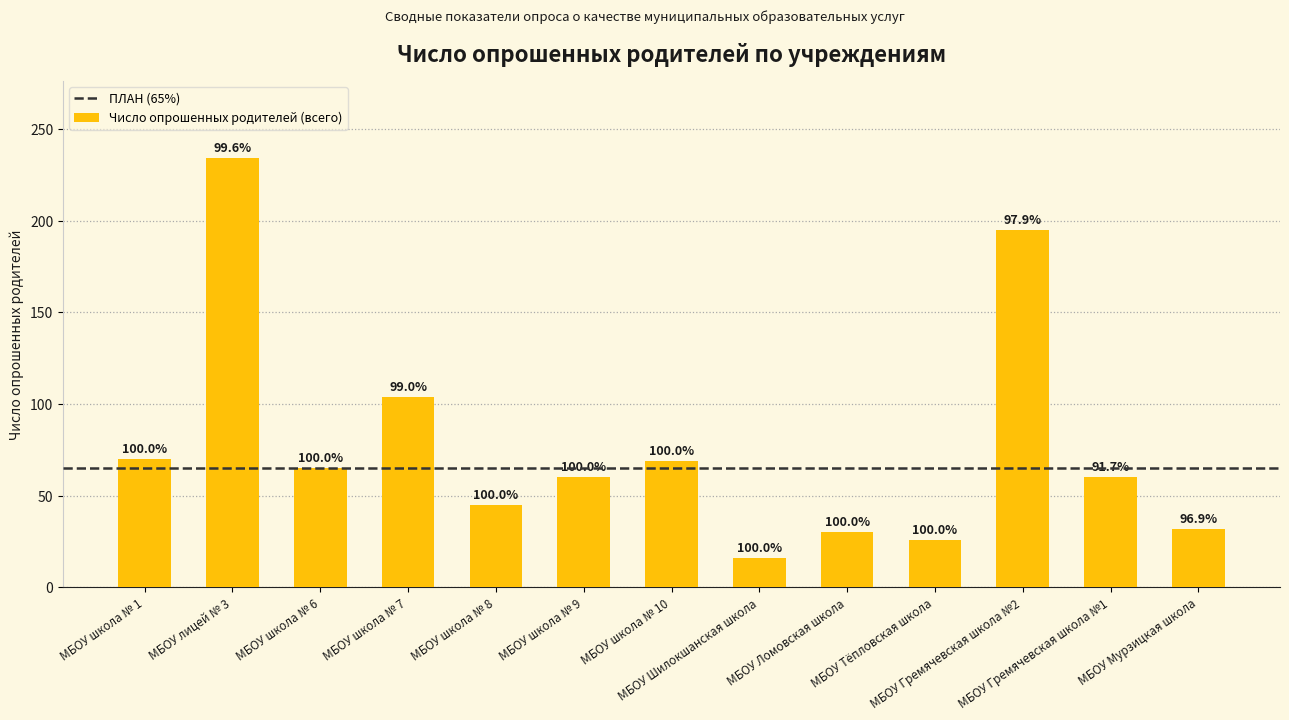

Does the chart contain any negative values?

No